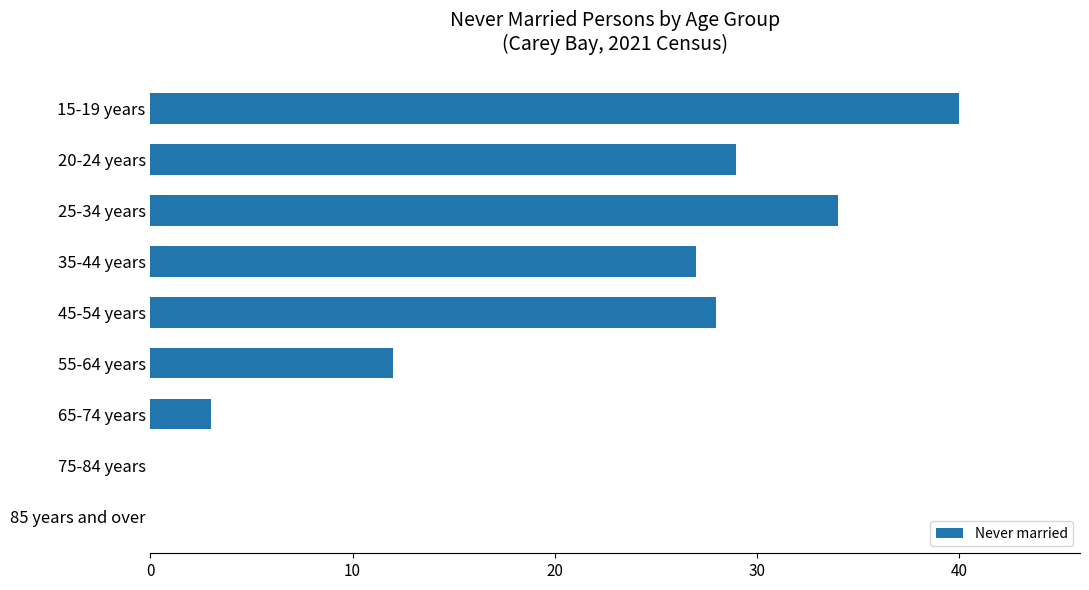

Reading top to bottom, what are all the values shown in this chart?

15-19 years=40	20-24 years=29	25-34 years=34	35-44 years=27	45-54 years=28	55-64 years=12	65-74 years=3	75-84 years=0	85 years and over=0